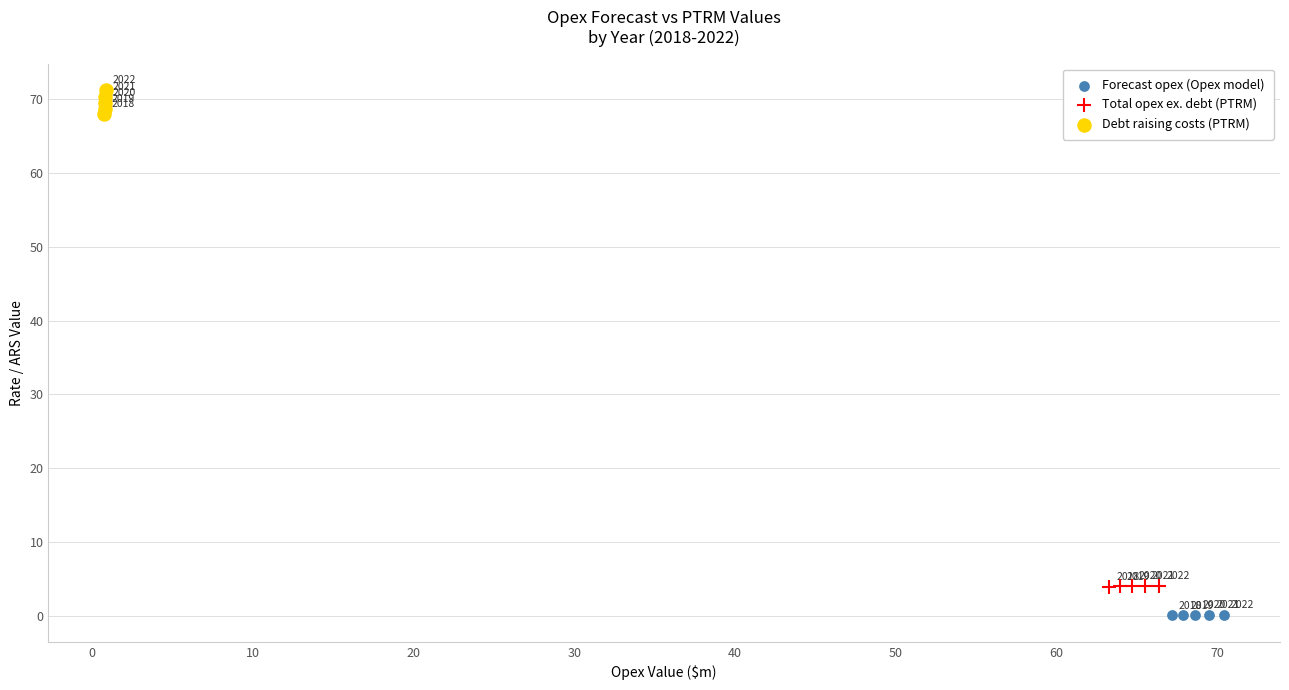

What are all the series names shown in the legend?

Forecast opex (Opex model), Total opex ex. debt (PTRM), Debt raising costs (PTRM)